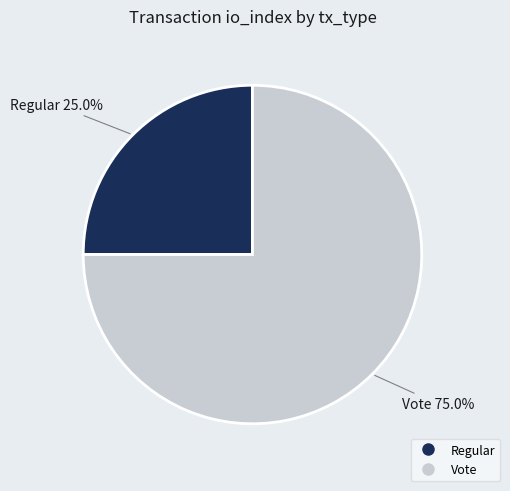

Which category has the smallest portion of the pie?

Regular